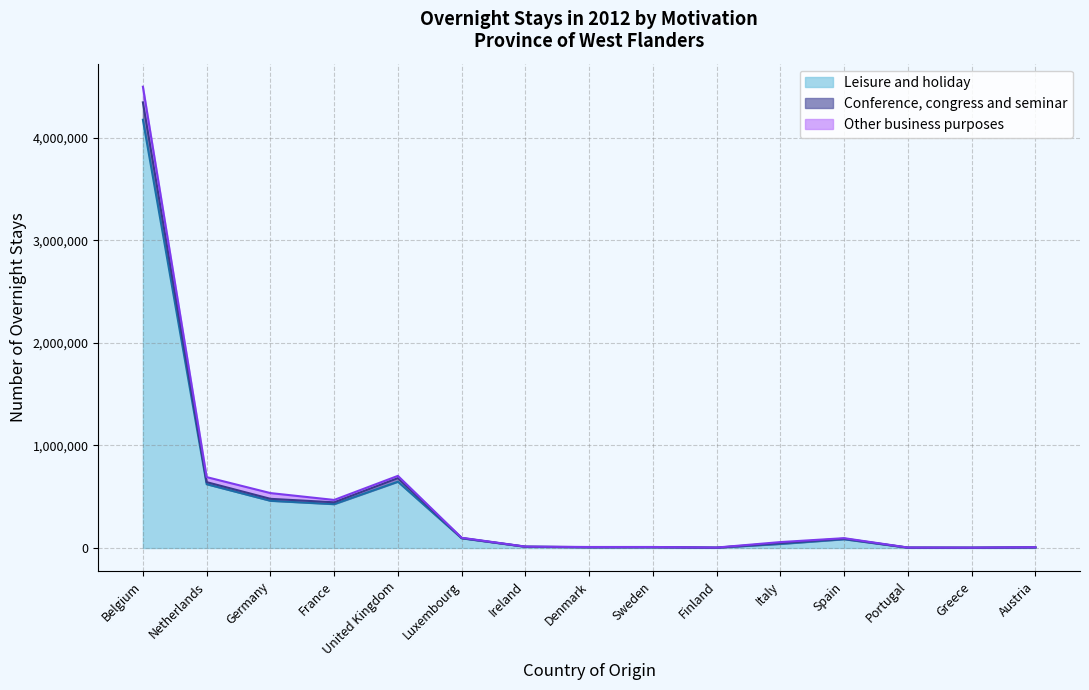

What is the value of the Conference, congress and seminar point at the 13th from the left?

3975